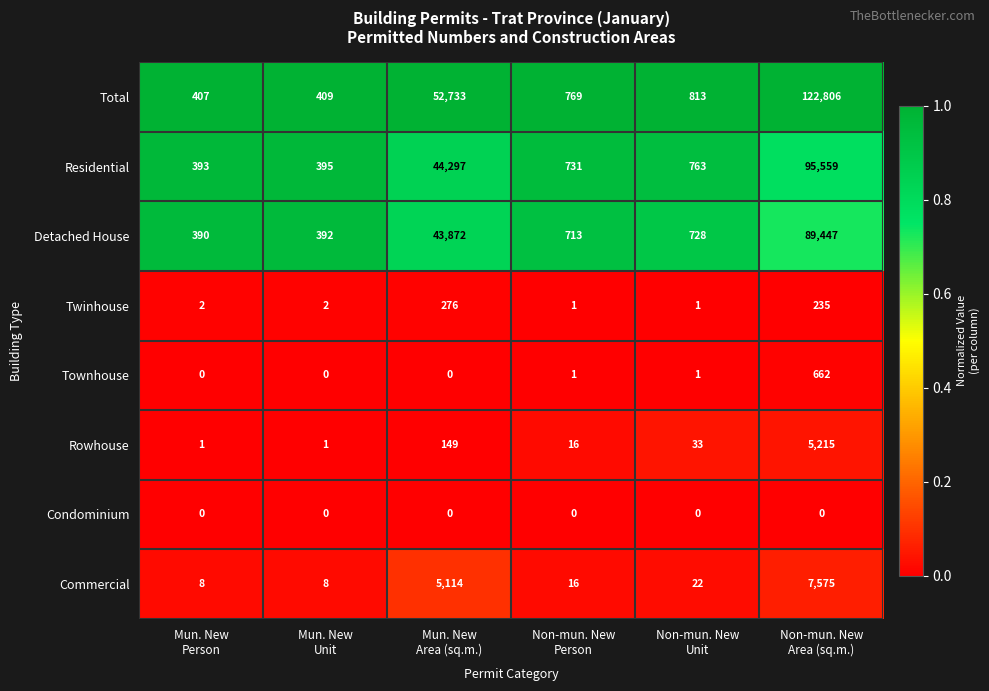

How many data points does each series have?

6